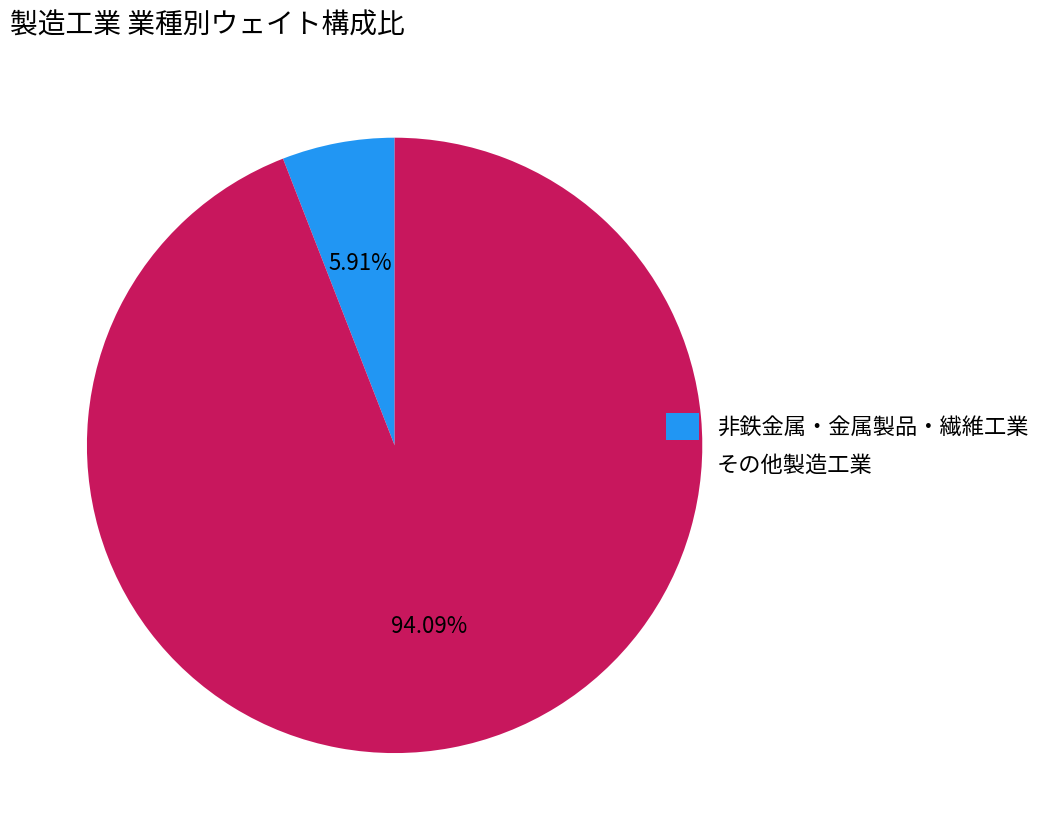

What is the smallest slice in the pie chart?

非鉄金属・金属製品・繊維工業